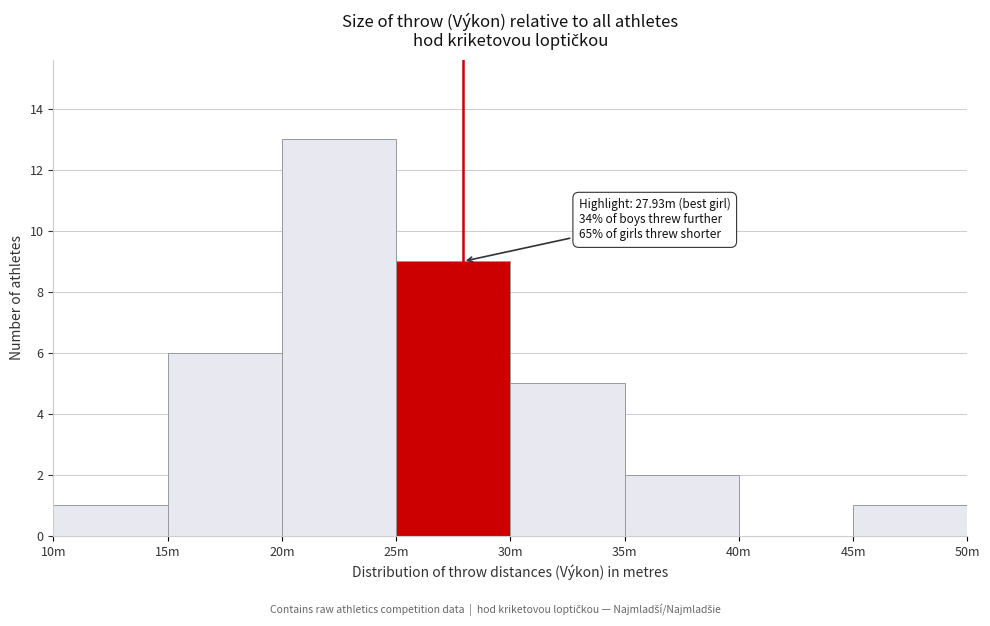

Reading right to left, what are all the values shown in this chart?

45m=1	40m=0	35m=2	30m=5	25m=9	20m=13	15m=6	10m=1